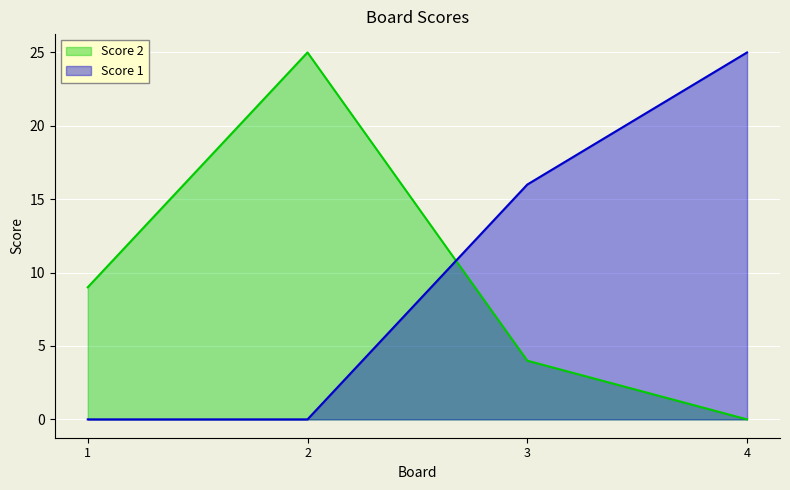

Where does the Score 2 series first go above 9?

2